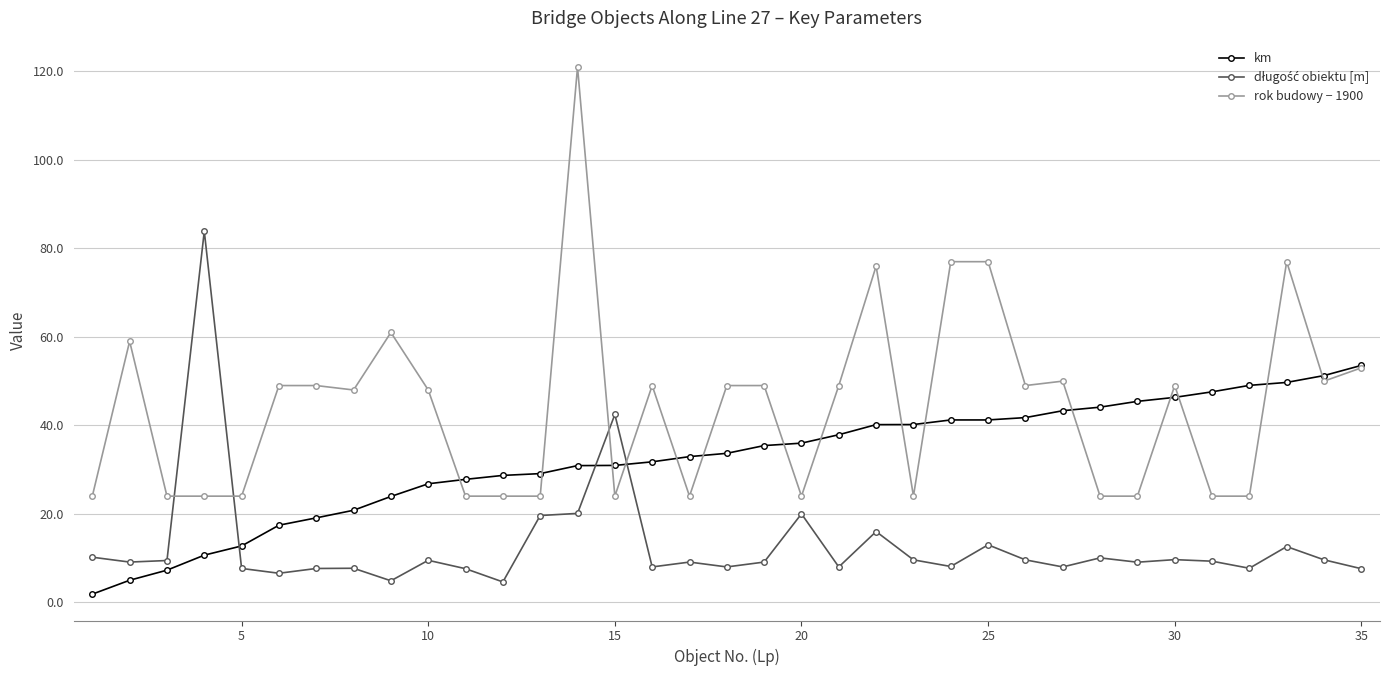

Is this an area chart (filled region under the line)?

No